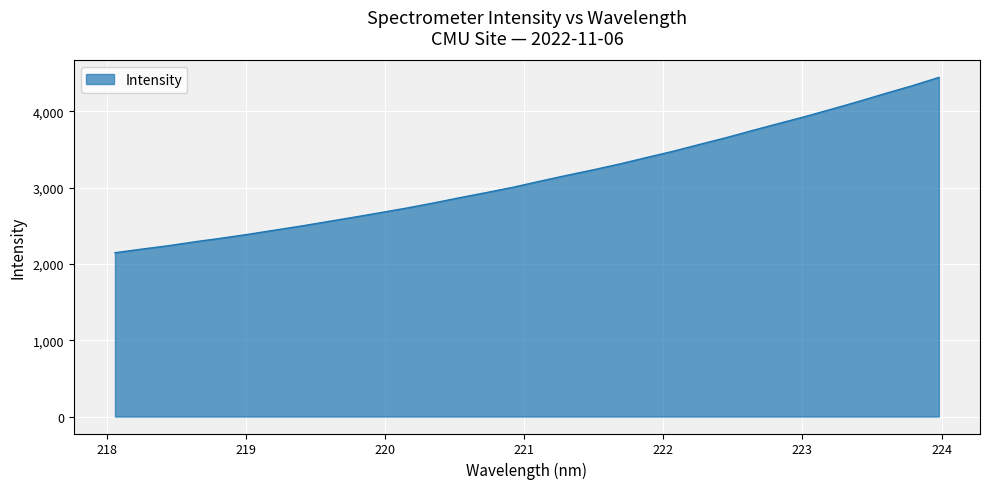

What is the greatest value displayed?

4444.2